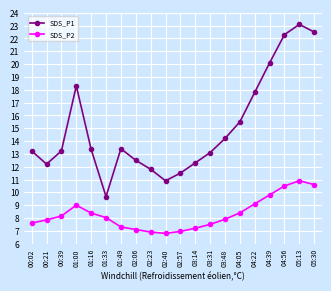

Rank the series by their average value, from highest to lowest.

SDS_P1, SDS_P2